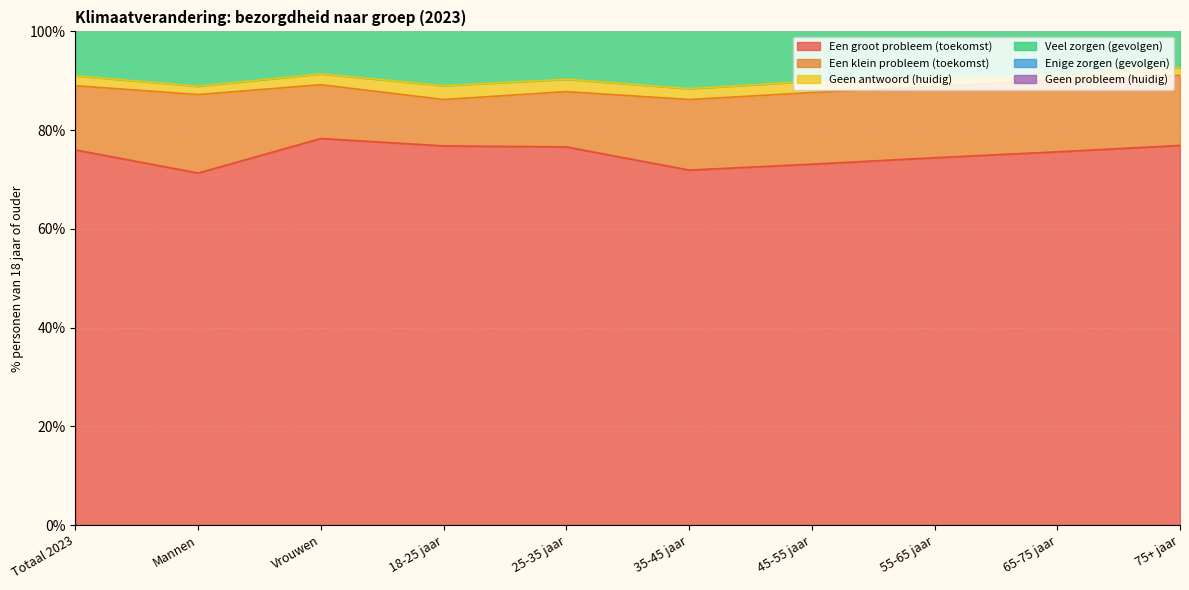

True or false: Een groot probleem (toekomst) has a value of 119.4 at Vrouwen.

False